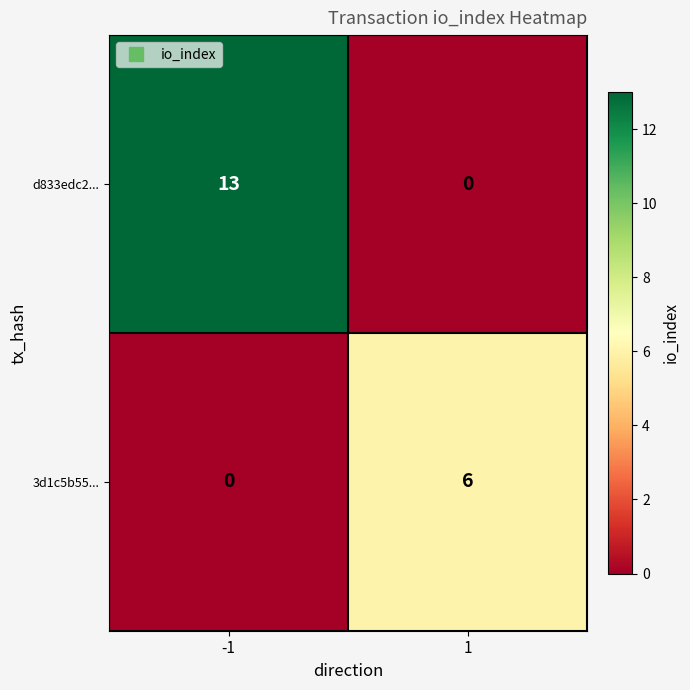

What is the average value of the 3d1c5b55... series?

3